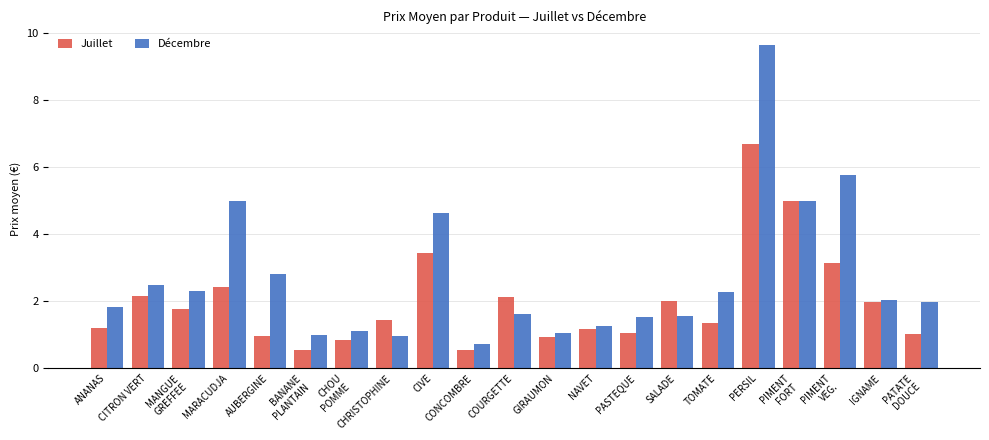

What are all the series names shown in the legend?

Juillet, Décembre